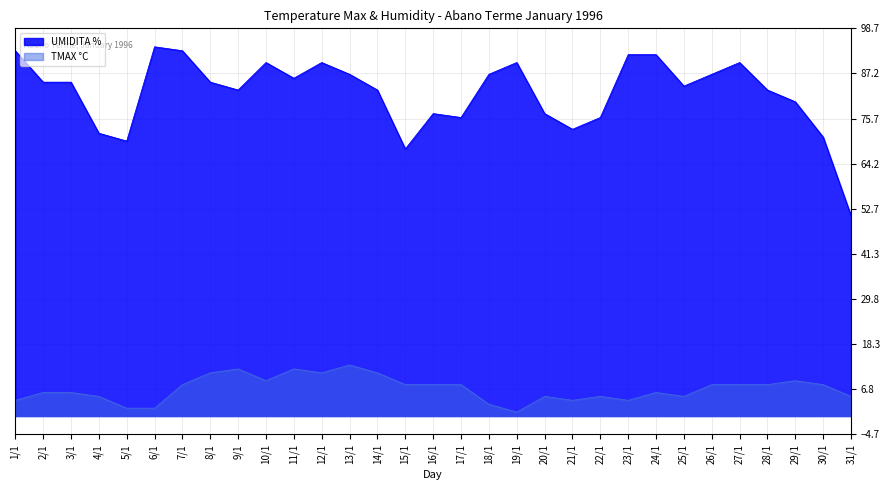

Reading left to right, transcribe all the data shown in this chart.

TMAX C: 1/1=4	2/1=6	3/1=6	4/1=5	5/1=2	6/1=2	7/1=8	8/1=11	9/1=12	10/1=9	11/1=12	12/1=11	13/1=13	14/1=11	15/1=8	16/1=8	17/1=8	18/1=3	19/1=1	20/1=5	21/1=4	22/1=5	23/1=4	24/1=6	25/1=5	26/1=8	27/1=8	28/1=8	29/1=9	30/1=8	31/1=5
UMIDITA %: 1/1=93	2/1=85	3/1=85	4/1=72	5/1=70	6/1=94	7/1=93	8/1=85	9/1=83	10/1=90	11/1=86	12/1=90	13/1=87	14/1=83	15/1=68	16/1=77	17/1=76	18/1=87	19/1=90	20/1=77	21/1=73	22/1=76	23/1=92	24/1=92	25/1=84	26/1=87	27/1=90	28/1=83	29/1=80	30/1=71	31/1=51